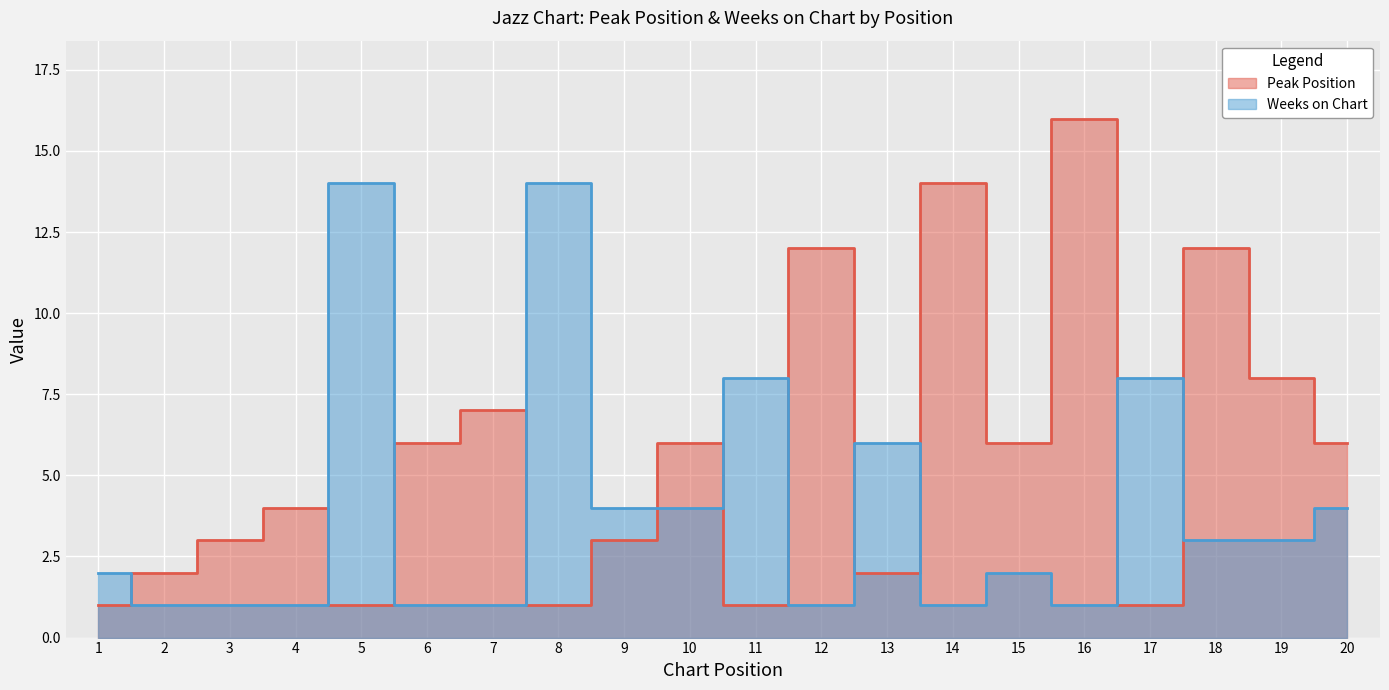

Where do Peak Position and Weeks on Chart first cross each other?

1 and 2